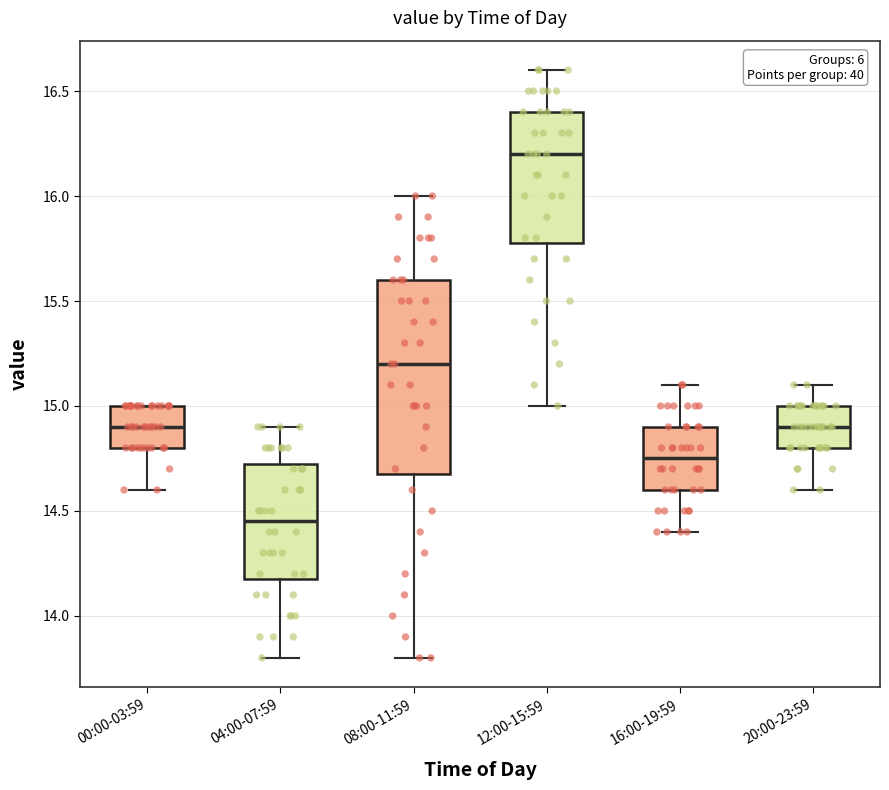

Which box has the lowest median line?

04:00-07:59